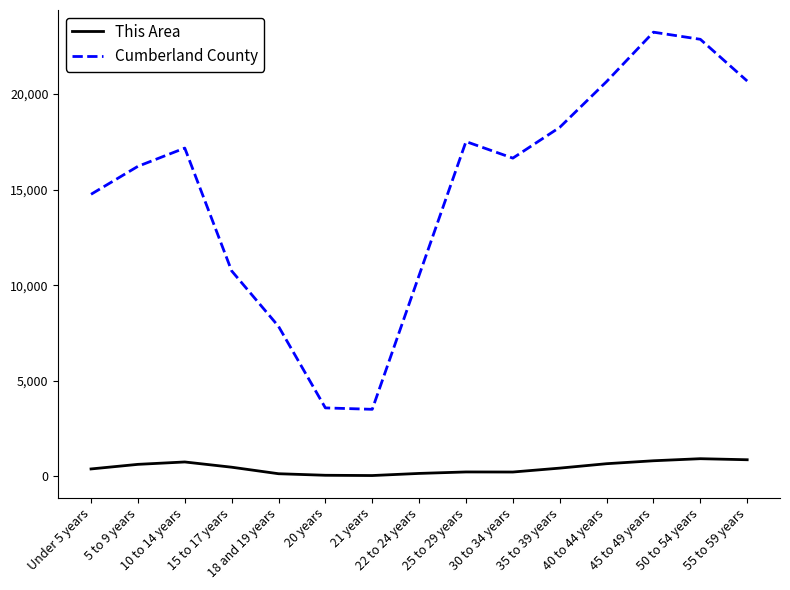

List the series in order of their overall mean, lowest first.

This Area, Cumberland County